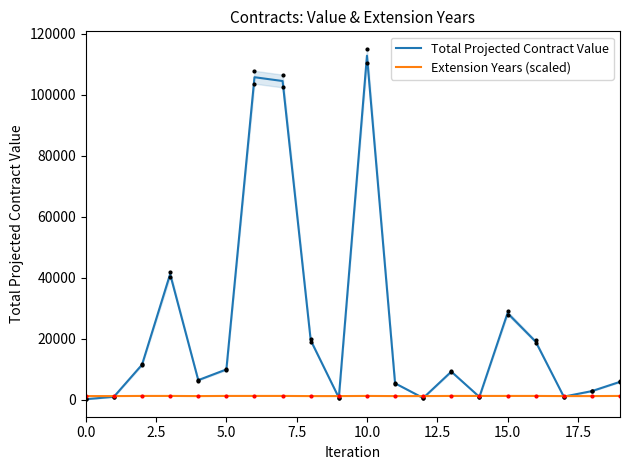

True or false: Total Projected Contract Value has a value of 131.0 at 0.0.

True